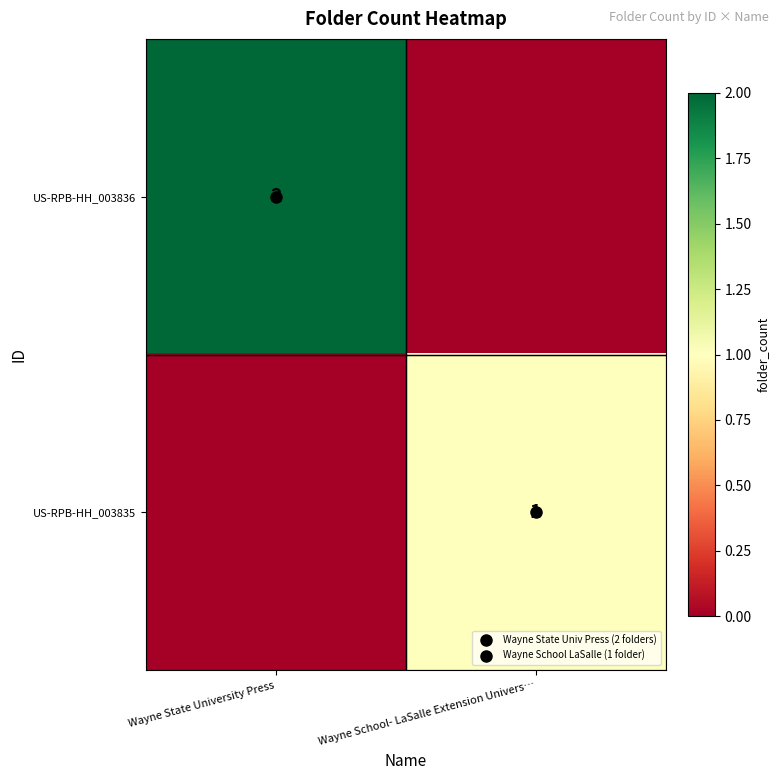

What is the sum of the US-RPB-HH_003836 values at Wayne State University Press and Wayne School- LaSalle Extension Univers…?

2